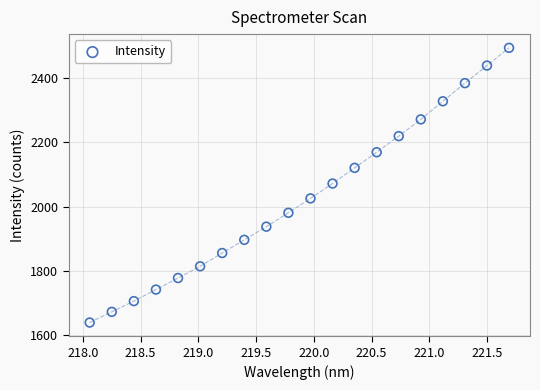

What is the range of X values (max minus min)?

3.6